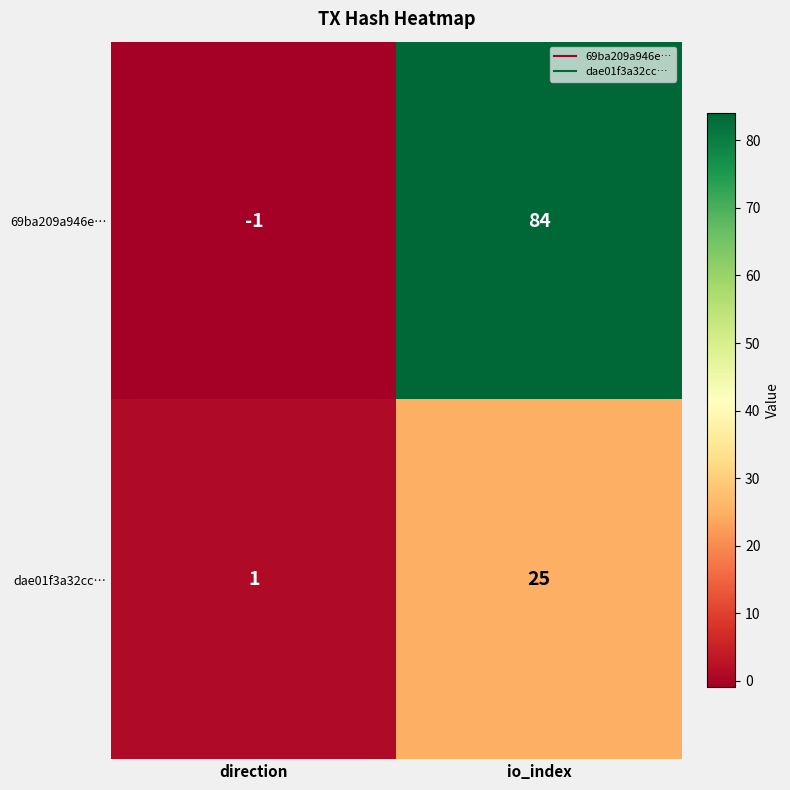

Rank the series by their maximum value, from highest to lowest.

69ba209a946e…, dae01f3a32cc…